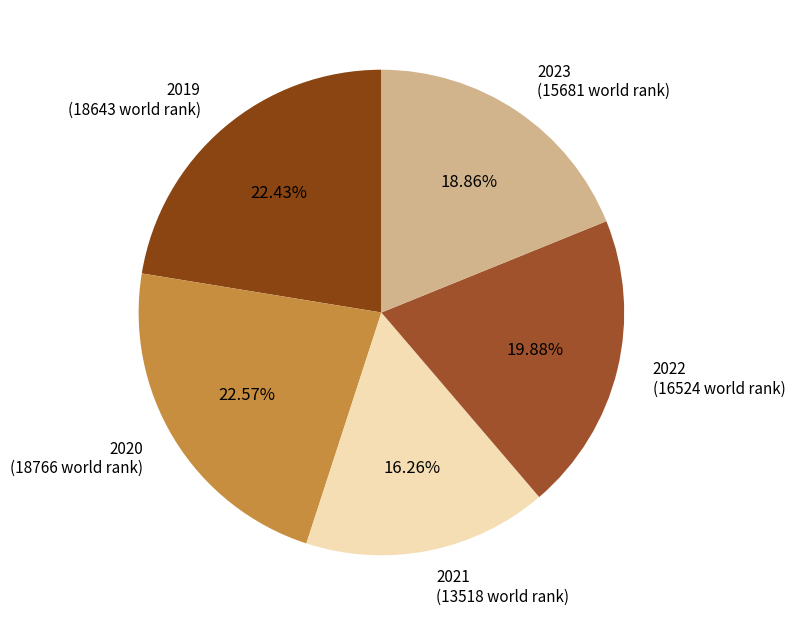

How many segments does this pie chart have?

5